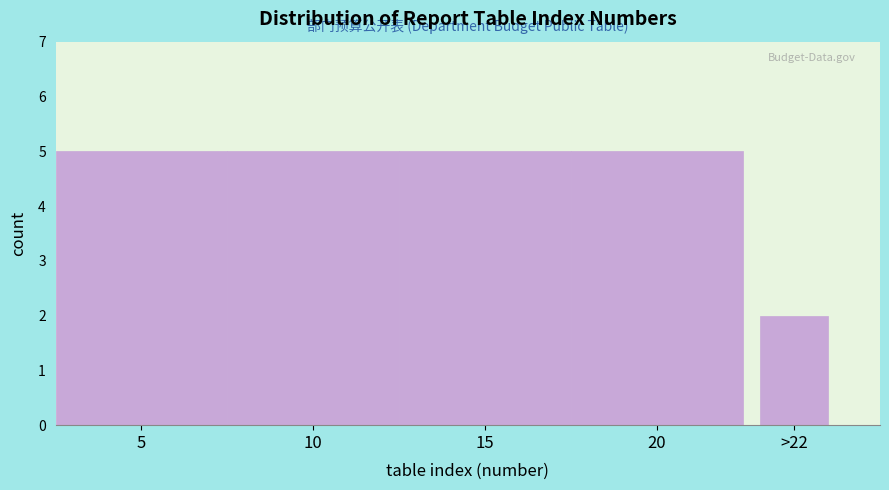

Reading left to right, what are all the values shown in this chart?

5	5	5	5	2